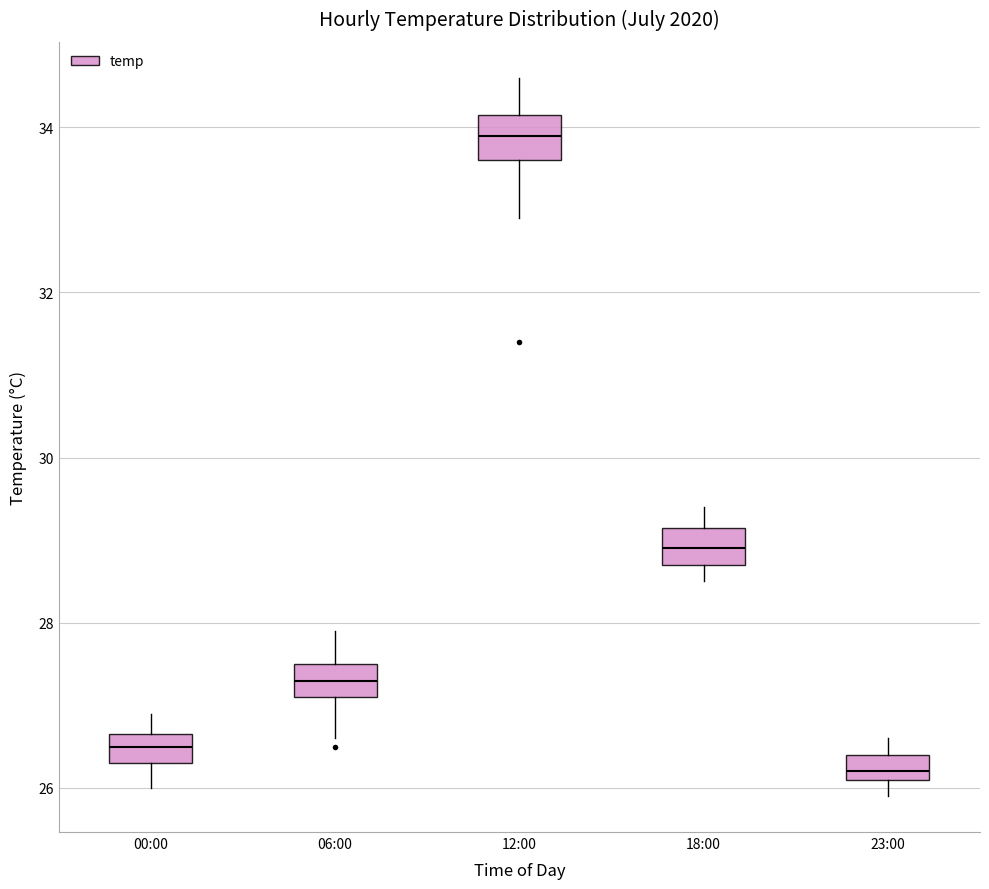

Which box has the highest median line?

12:00